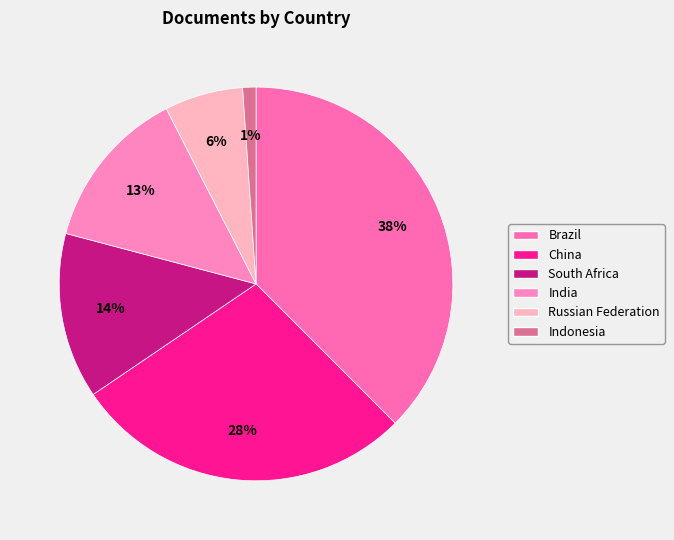

What is the largest slice in the pie chart?

Brazil